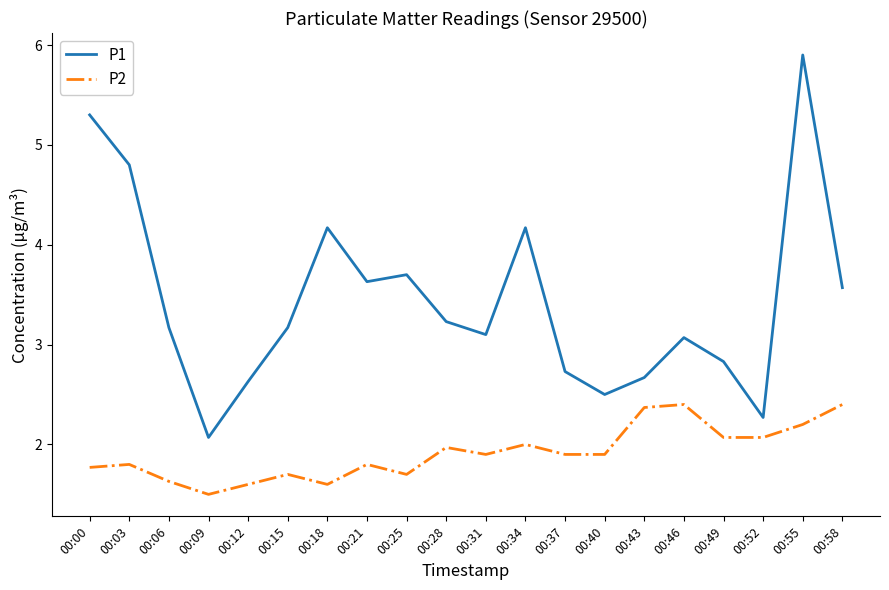

True or false: P2 and P1 cross at least once.

False